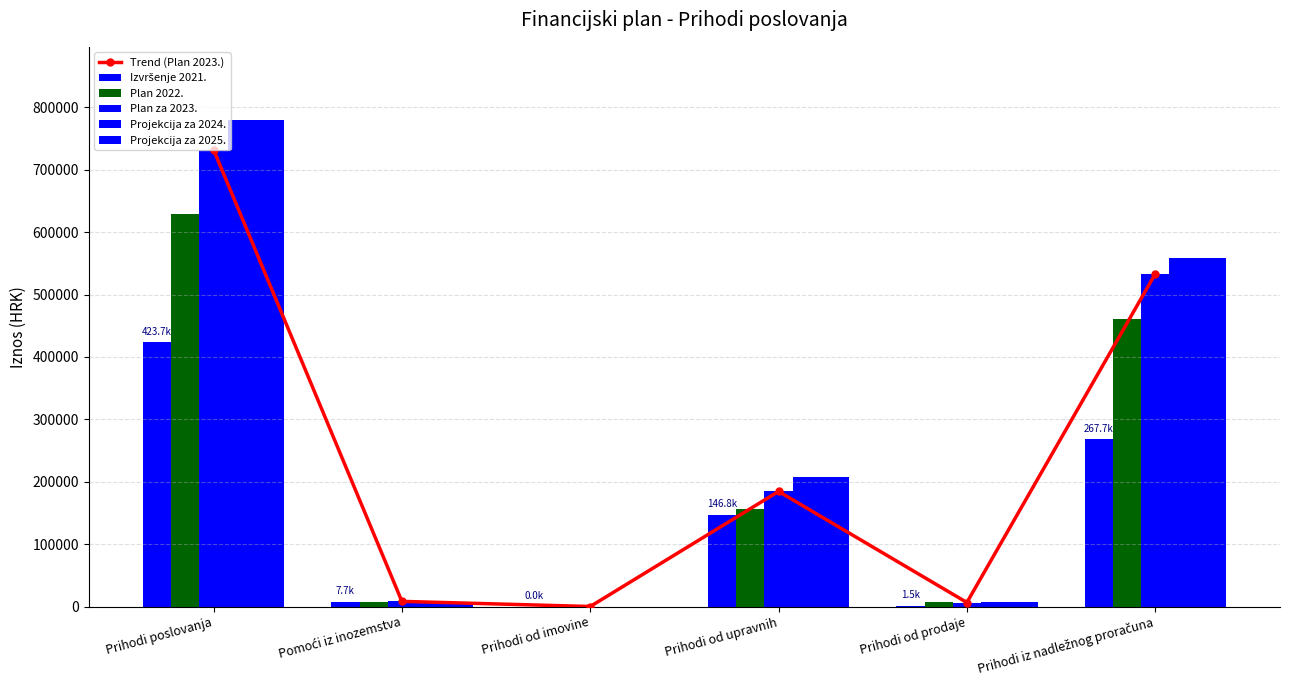

Is it true that Projekcija za 2025. equals 7500.0 at Pomoći iz inozemstva?

True